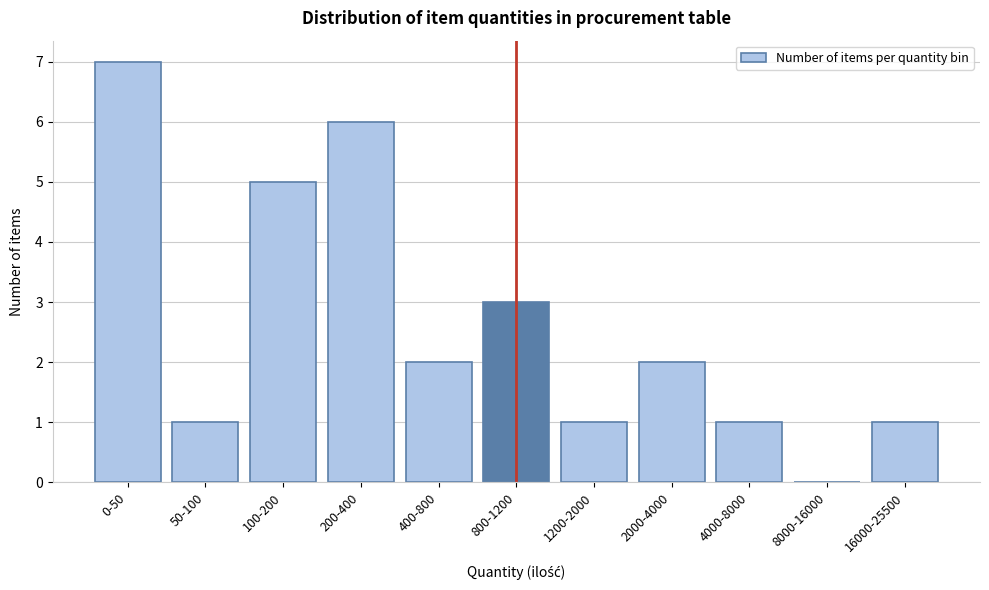

Reading left to right, what are all the values shown in this chart?

0-50=7	50-100=1	100-200=5	200-400=6	400-800=2	800-1200=3	1200-2000=1	2000-4000=2	4000-8000=1	8000-16000=0	16000-25500=1